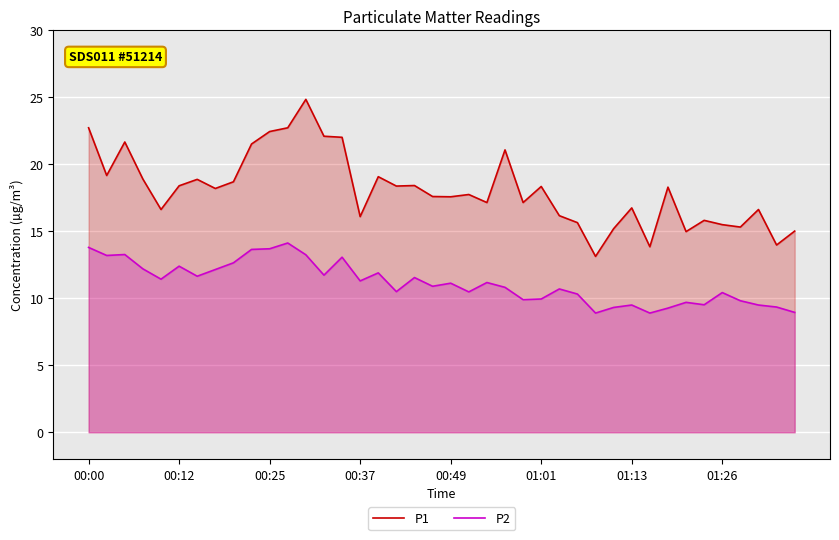

The P1 series shows 31.6 at 01:13. True or false?

False